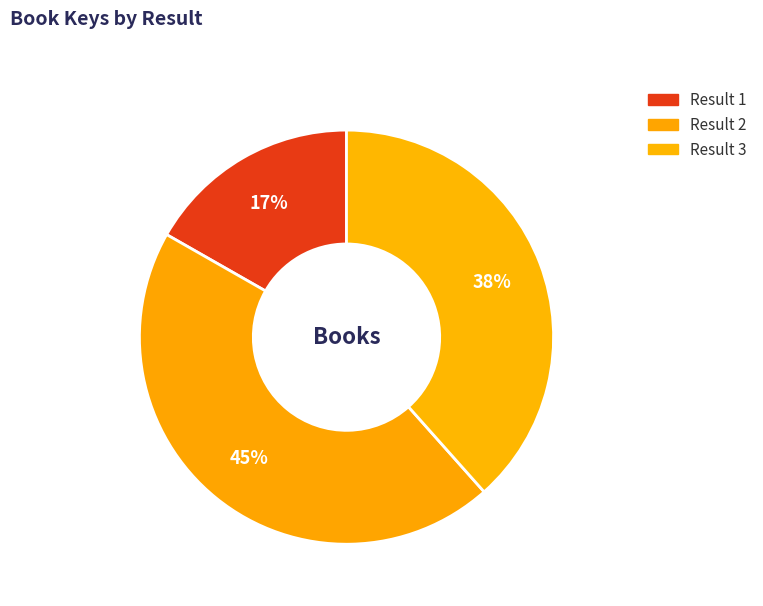

Which category has the smallest portion of the pie?

1